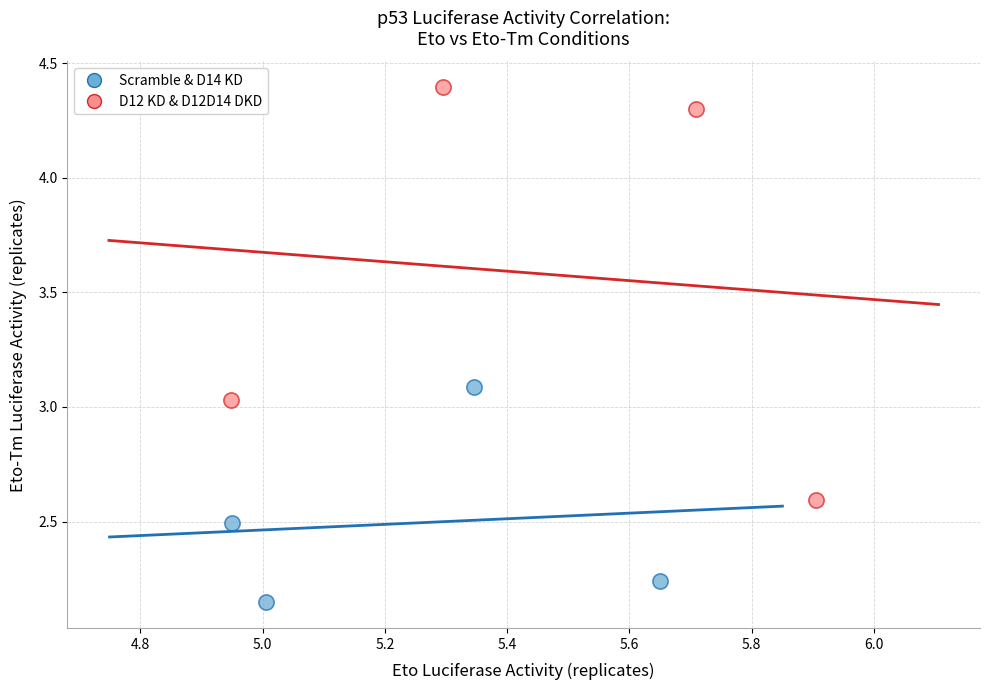

Which series reaches the maximum Y coordinate?

D12 KD & D12D14 DKD